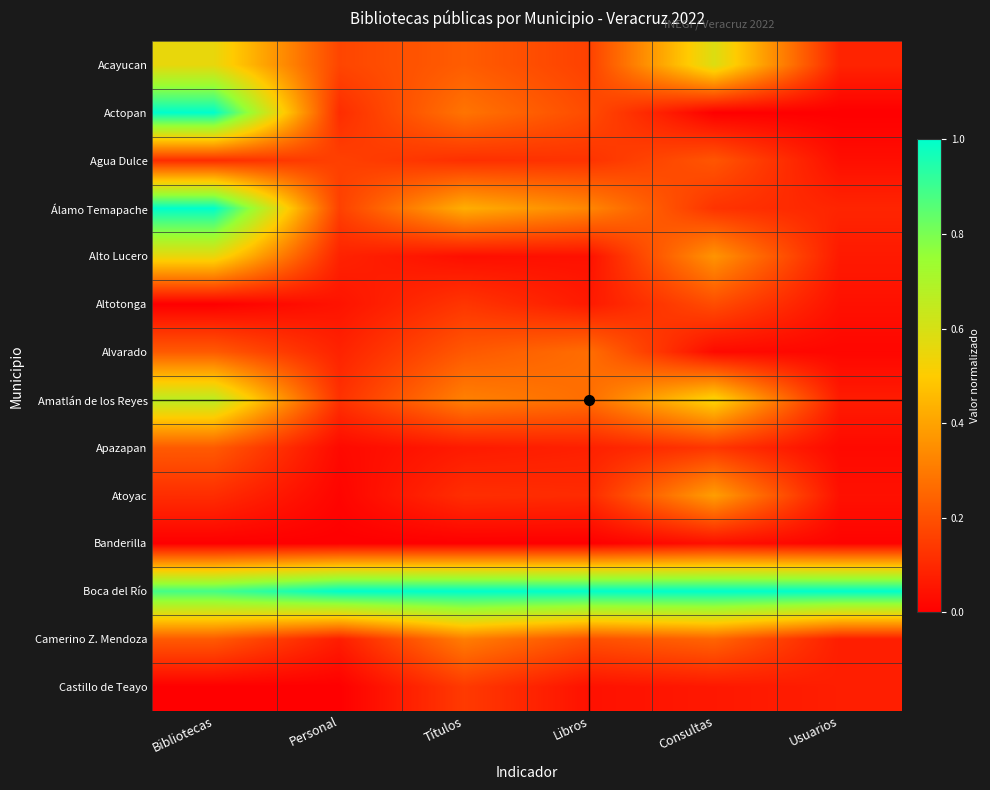

Between Personal and Usuarios, which series saw the biggest shift?

Agua Dulce